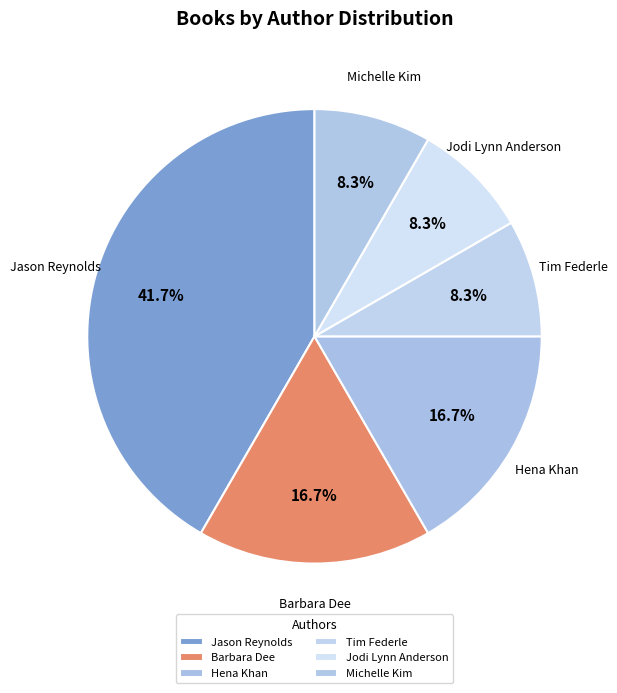

Approximately how many times larger is the value at Michelle Kim compared to Hena Khan?

0.5